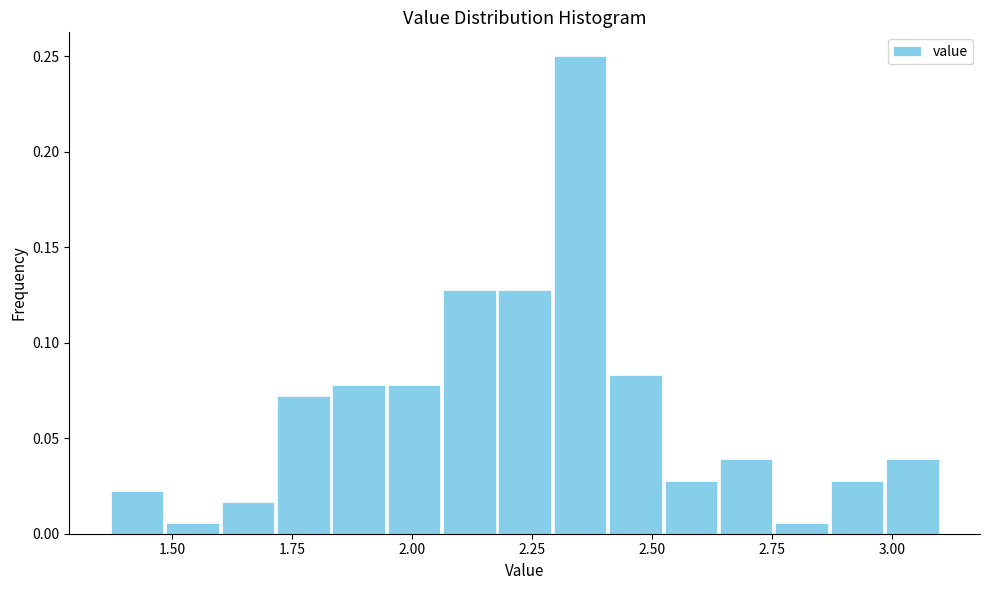

Read against the x-axis, roughly where is the centre of the tallest bar?

2.35